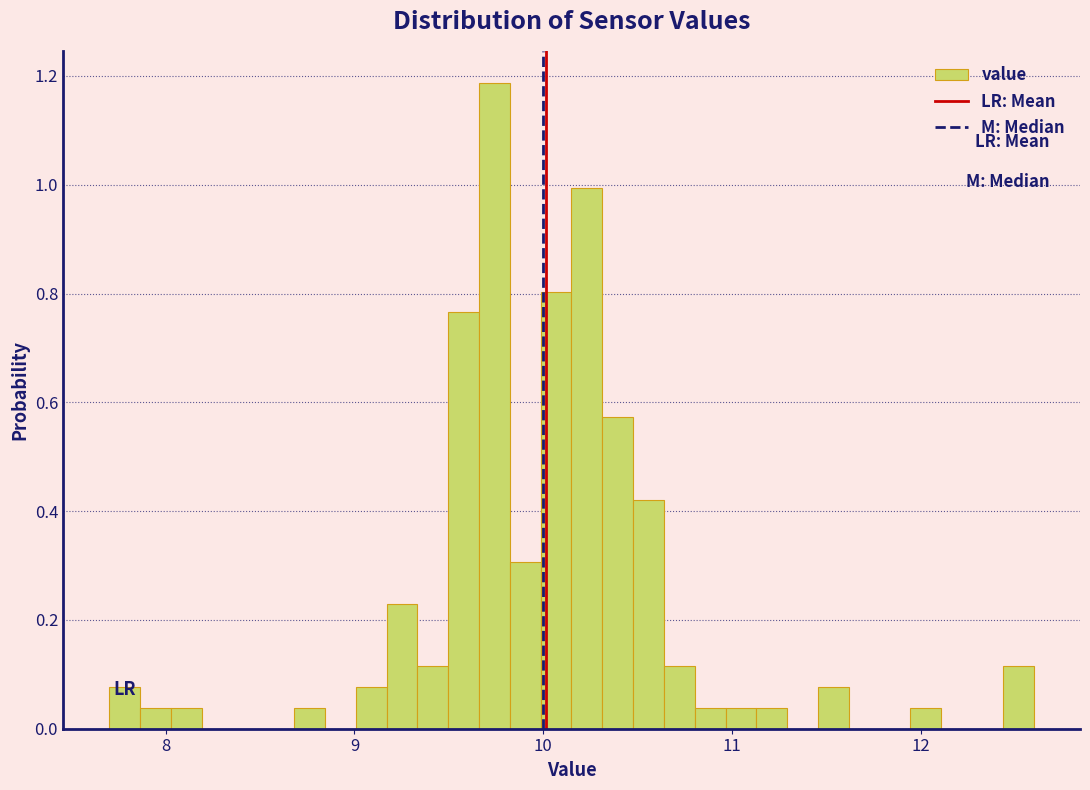

Read against the x-axis, roughly where is the centre of the tallest bar?

9.7